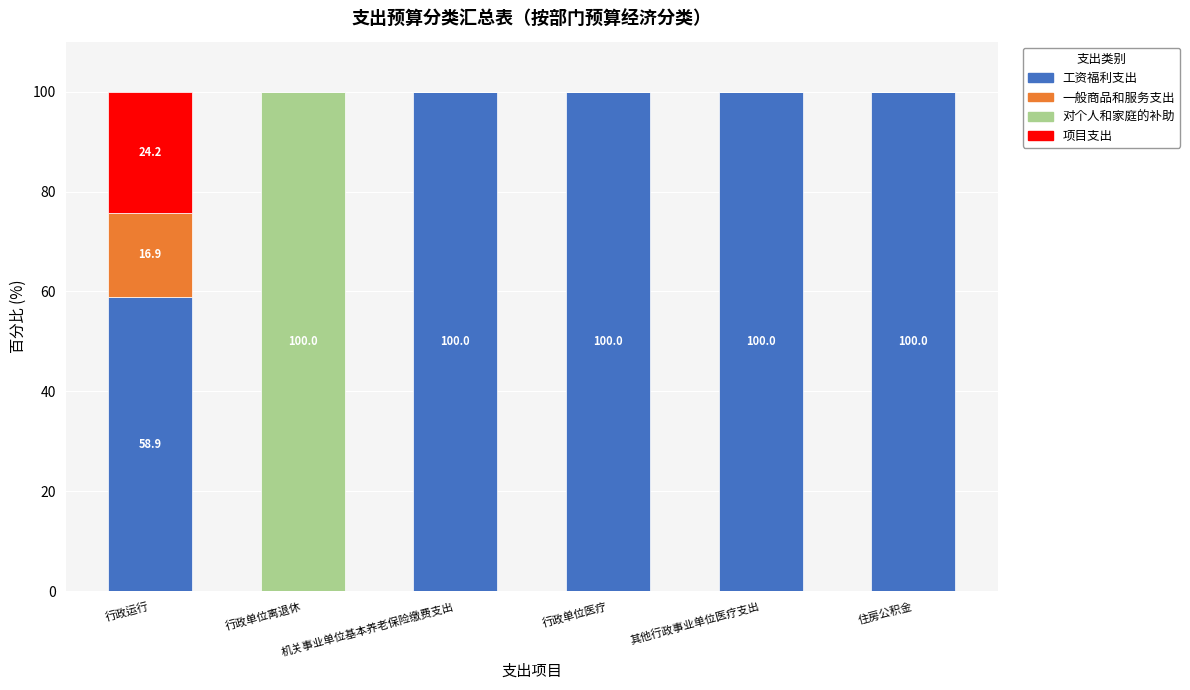

What are all the series names shown in the legend?

工资福利支出, 一般商品和服务支出, 对个人和家庭的补助, 项目支出